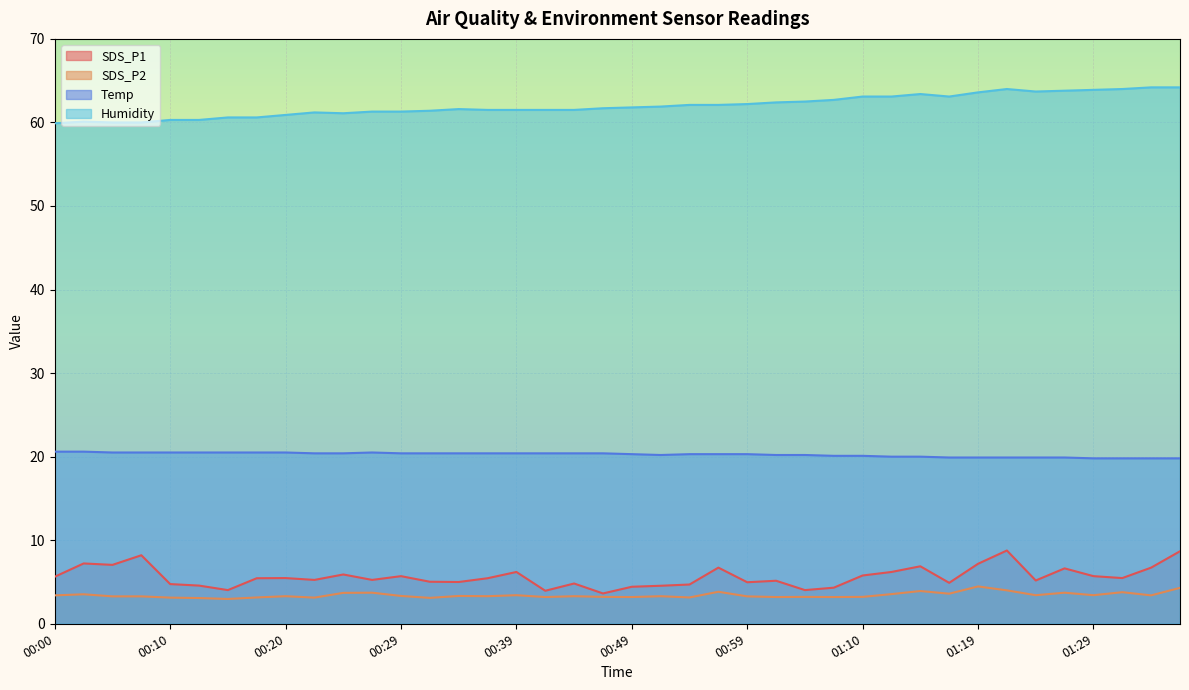

What is the label of the 12th point from the left?

00:27